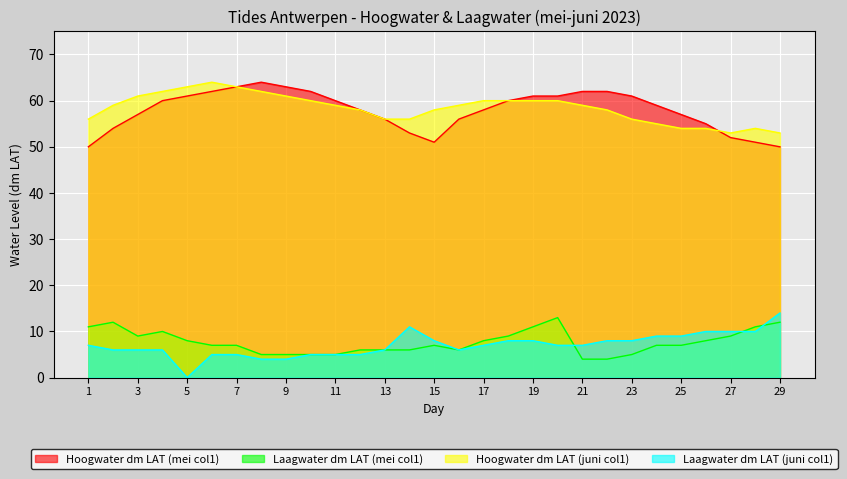

Is it true that Laagwater dm LAT (juni col1) equals 0 at 5?

True